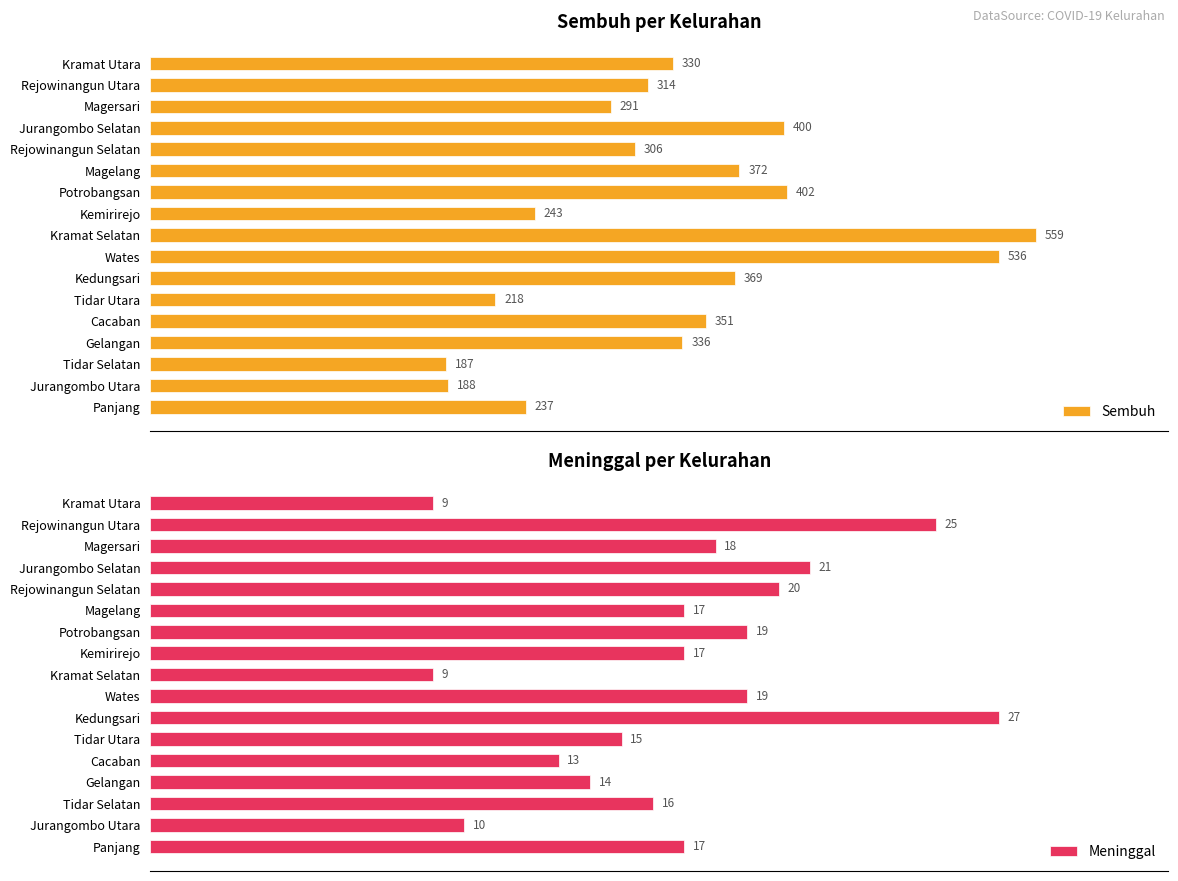

List the labels in order of Sembuh value, smallest first.

Tidar Selatan, Jurangombo Utara, Tidar Utara, Panjang, Kemirirejo, Magersari, Rejowinangun Selatan, Rejowinangun Utara, Kramat Utara, Gelangan, Cacaban, Kedungsari, Magelang, Jurangombo Selatan, Potrobangsan, Wates, Kramat Selatan